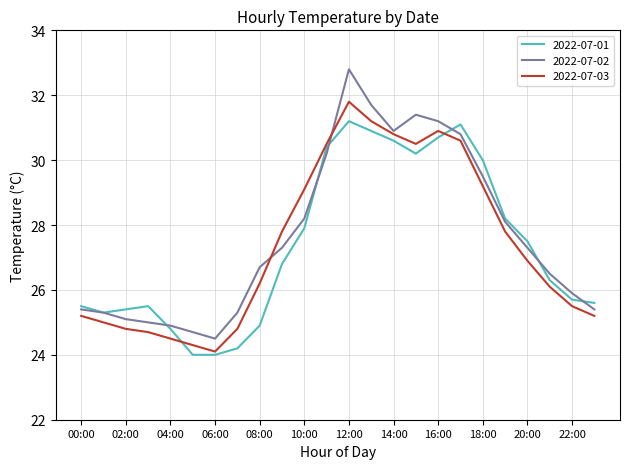

What is the lowest value of the 2022-07-02 series?

24.5